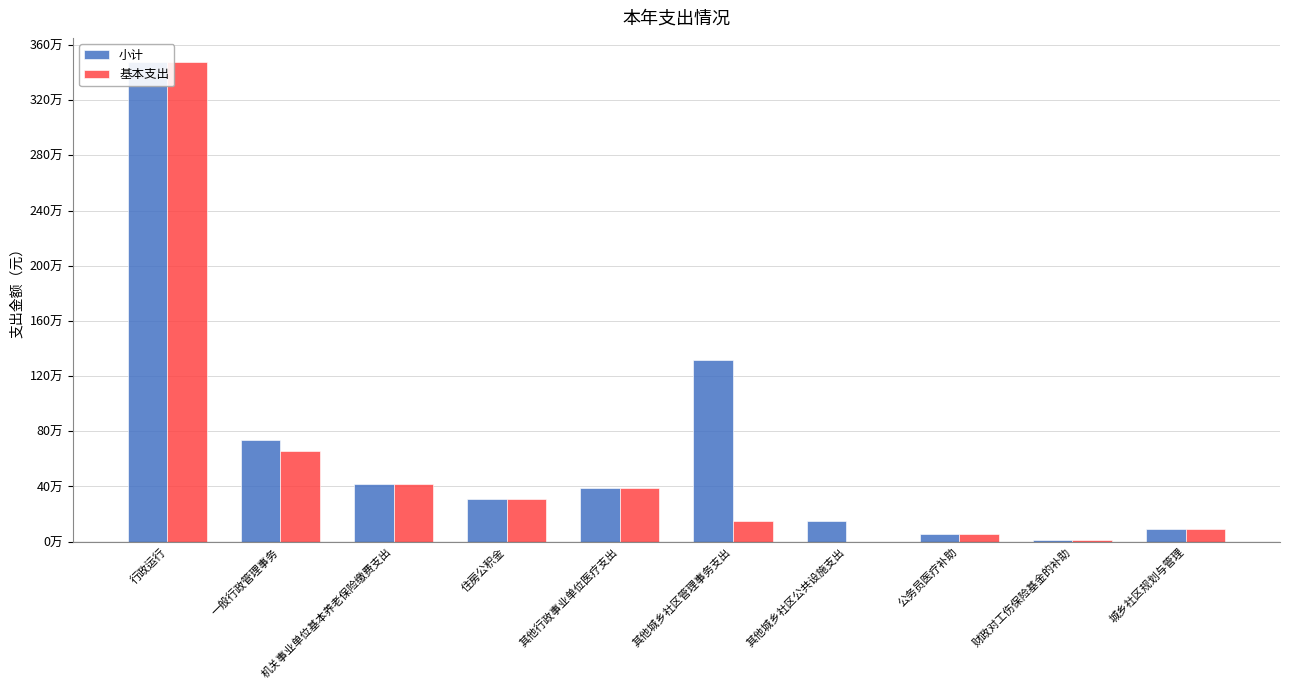

How many values in the 小计 series are below 385126?

5